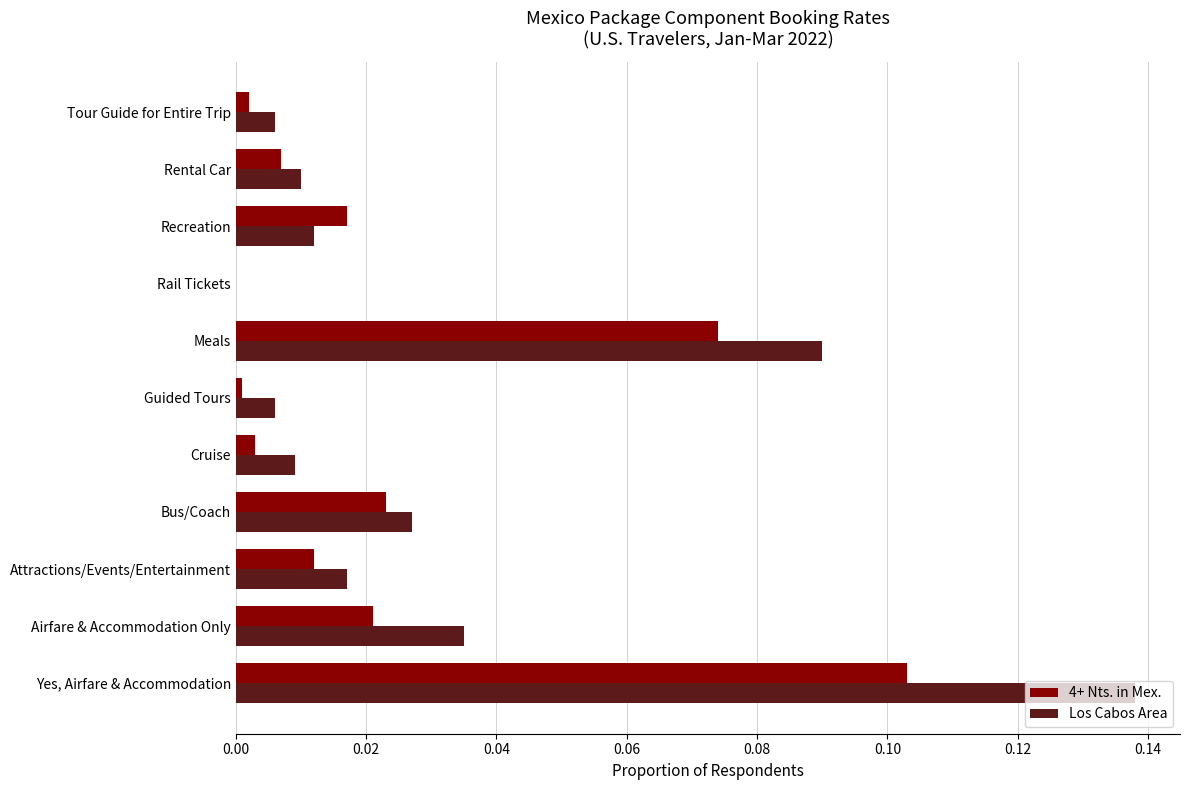

Which category has the highest value in the Los Cabos Area series?

Yes, Airfare & Accommodation